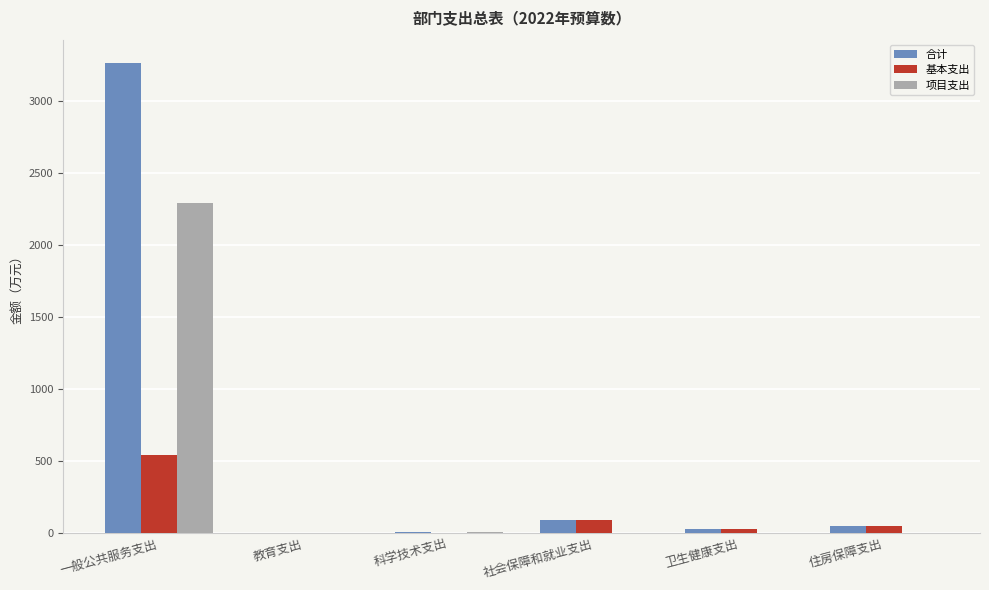

The value of 项目支出 at 住房保障支出 is -1221.9. True or false?

False